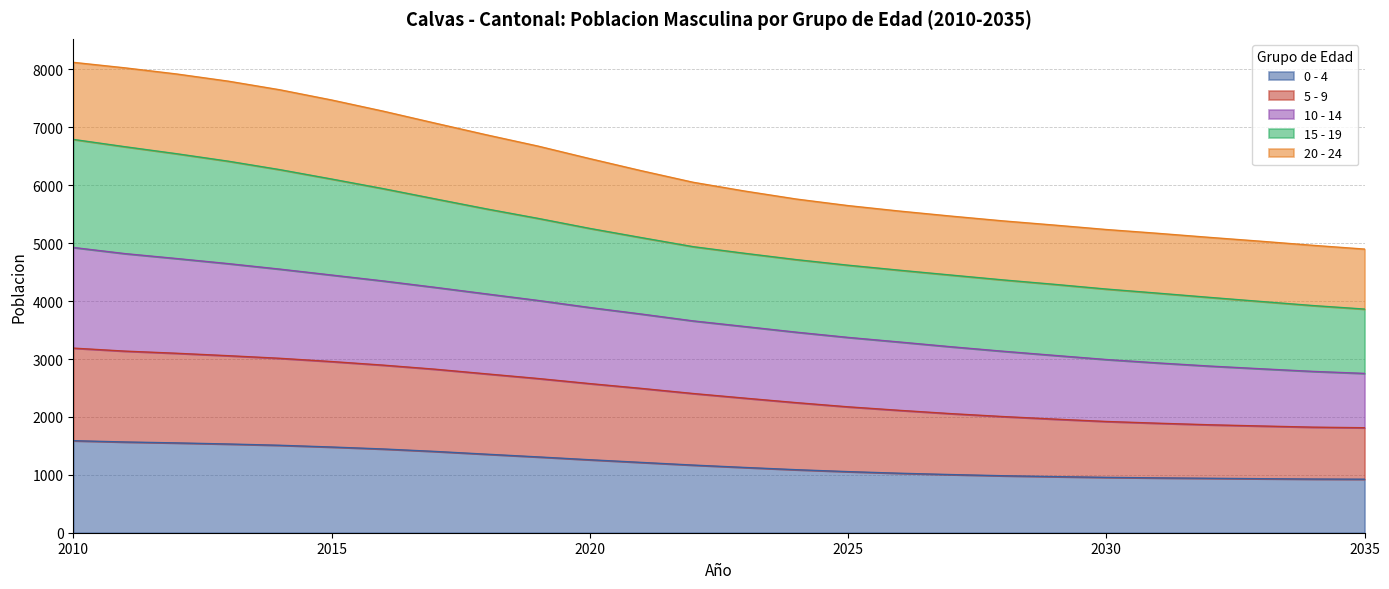

True or false: 5 - 9 has more than 0 points higher than both neighbors.

False